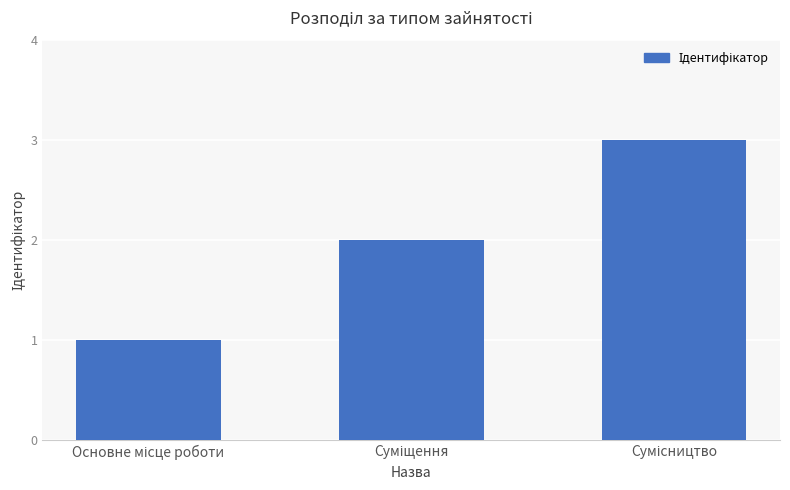

Count the number of data series in this chart.

1